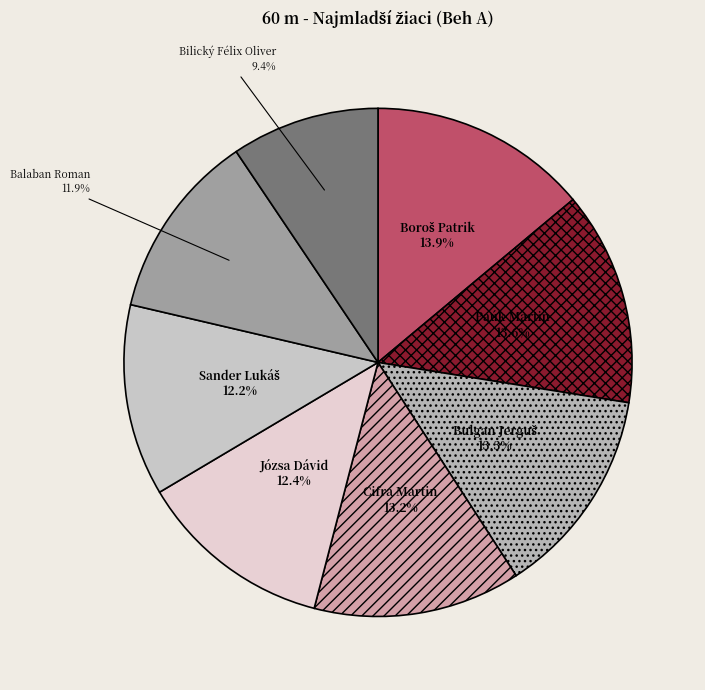

What percentage is NOT represented by Balaban Roman?

88.1%